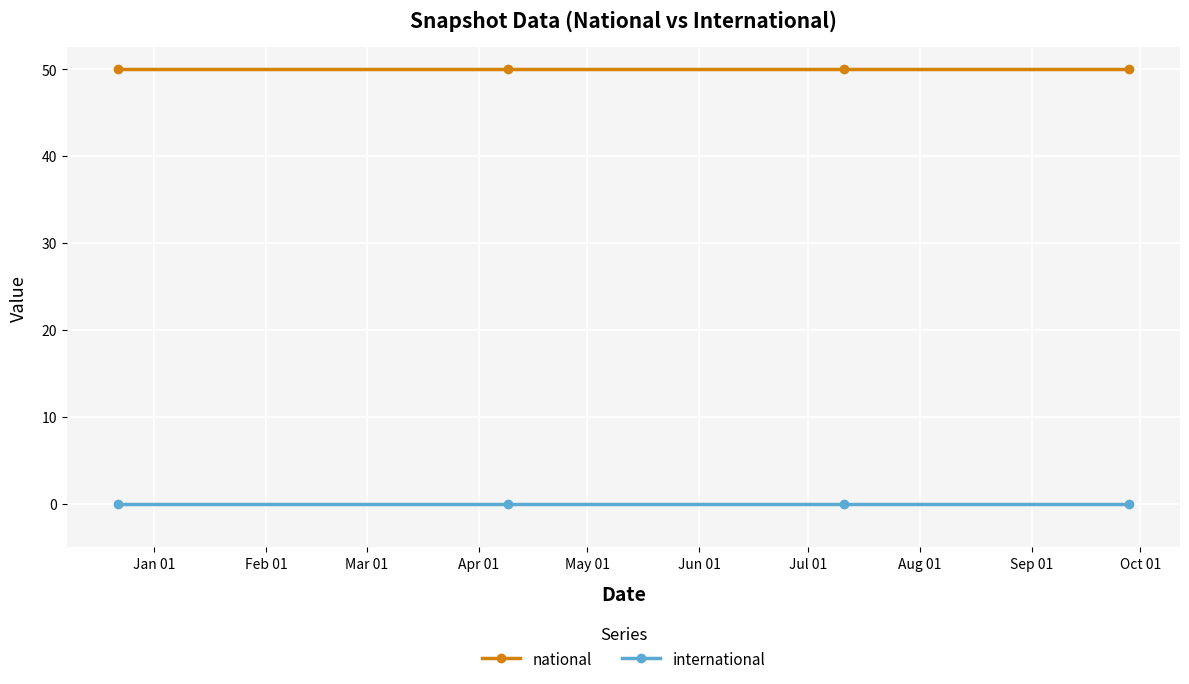

What is the value of the national point at the 3rd from the left?

50